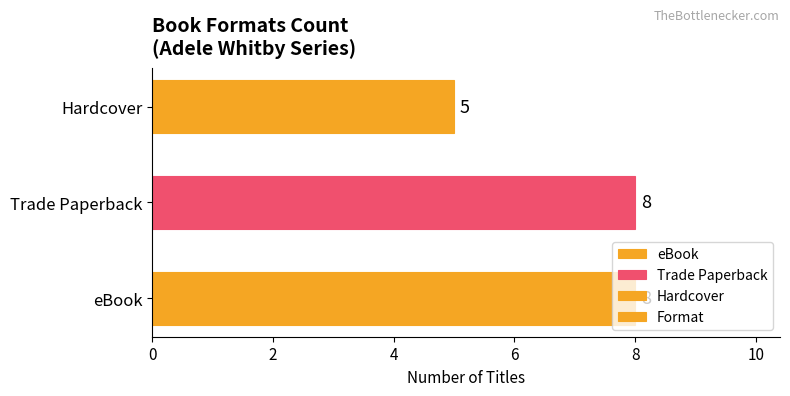

Approximately how many times larger is the value at Hardcover compared to Trade Paperback?

0.6